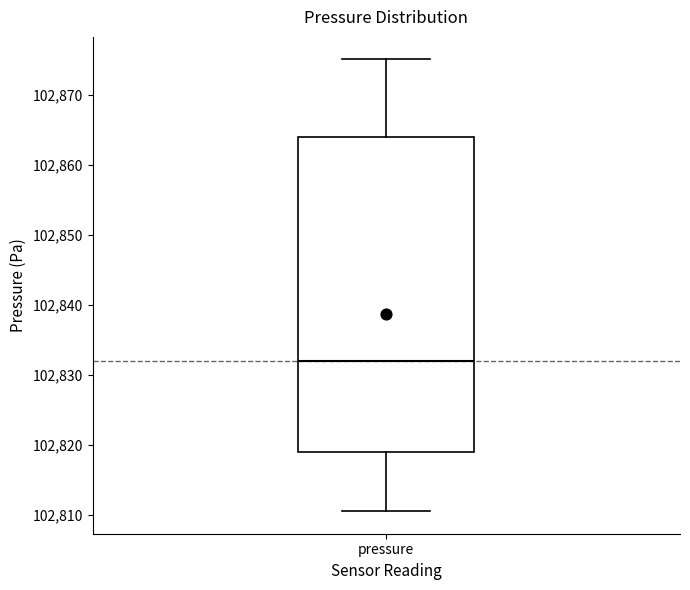

Transcribe this box plot: give where the median line is, the range the box spans, and where the two whiskers end, as read against the y-axis. The values are not printed on the chart, so give them approximately, as read against the axis.

median 102832, box 102819 to 102864, whiskers 102811 to 102875